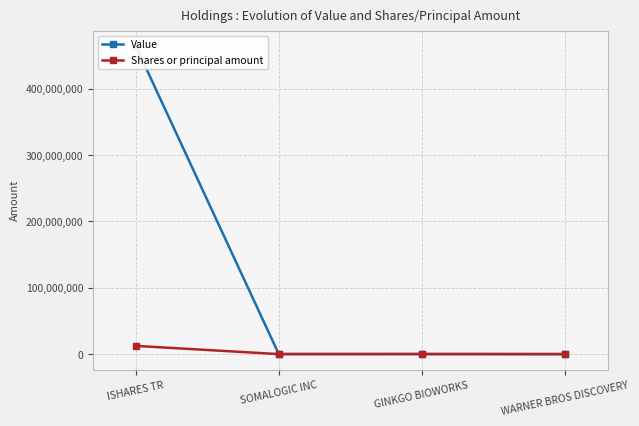

What is the difference between the highest and lowest values at ISHARES TR?

451819614